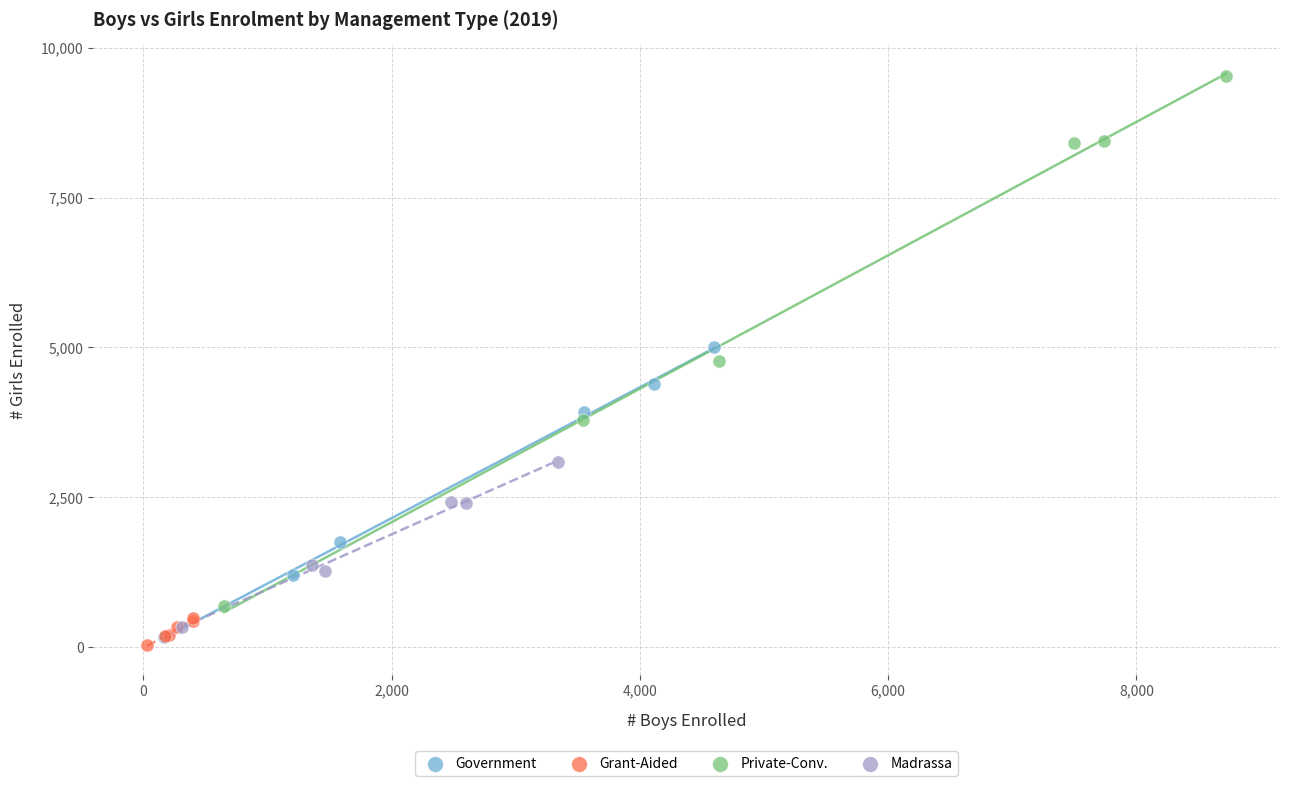

What are all the series names shown in the legend?

Government, Grant-Aided, Private-Conv., Madrassa